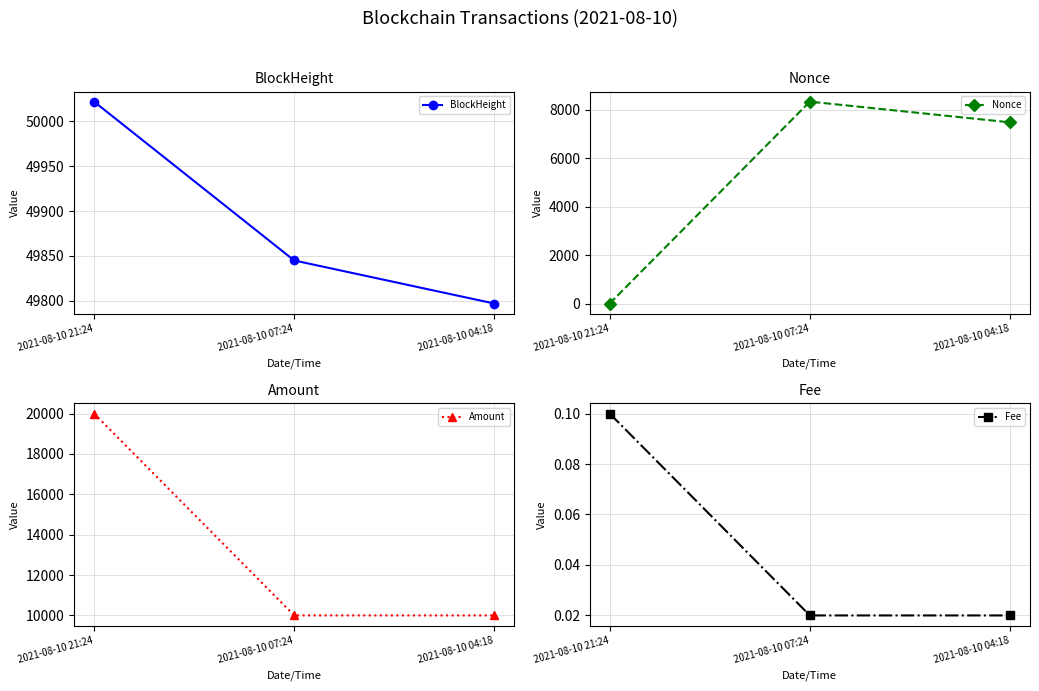

What is the spread (max minus min) of values at 2021-08-10 21:24?

50022.0